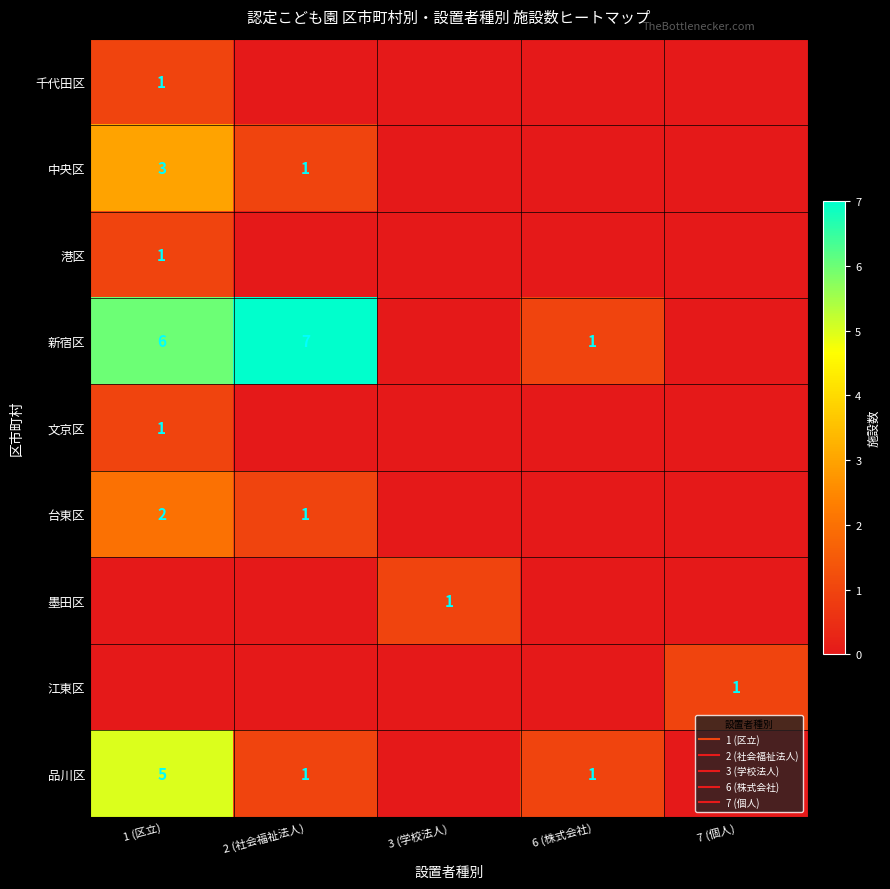

The value of 新宿区 at 3 (学校法人) is 0. True or false?

True